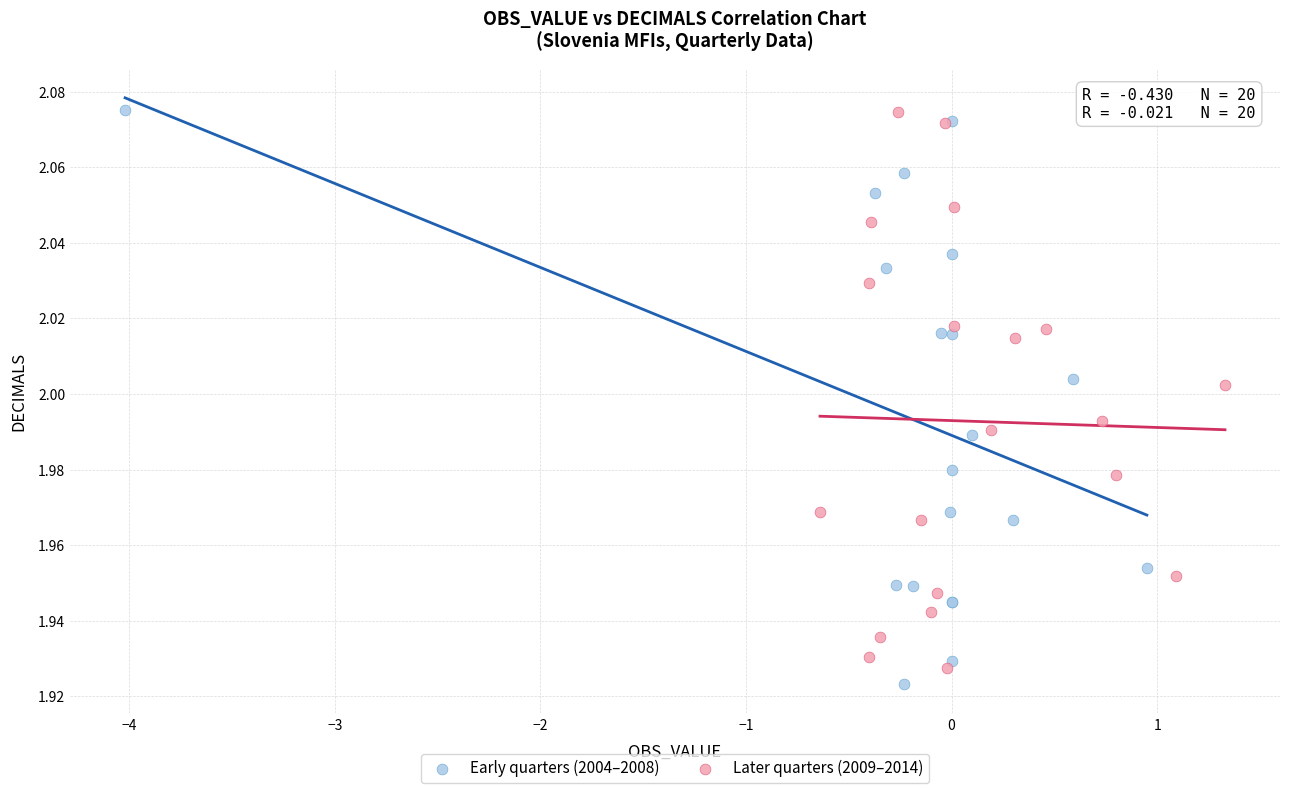

Which series has the widest spread of Y values?

Early quarters (2004–2008)